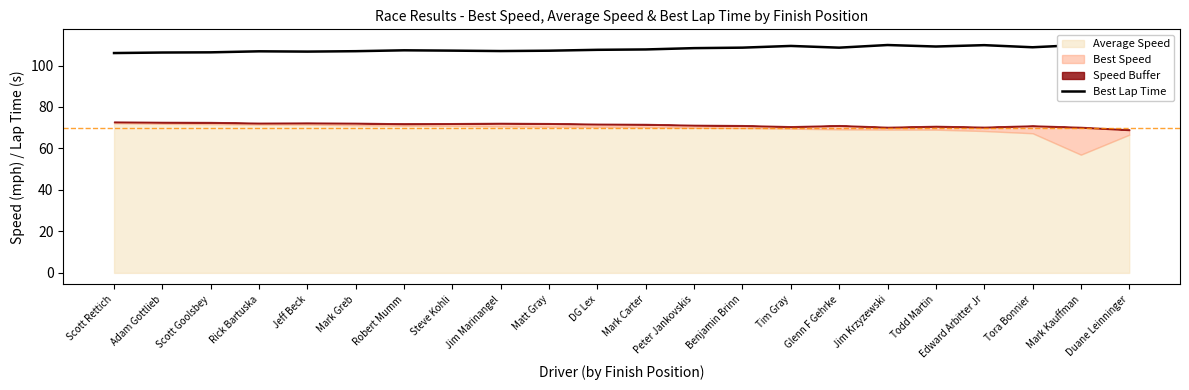

Reading left to right, list all the values displayed in this chart.

106.0	106.3	106.3	106.8	106.7	106.9	107.3	107.2	107.0	107.1	107.6	107.7	108.4	108.6	109.4	108.6	109.9	109.2	109.8	108.8	109.9	111.8